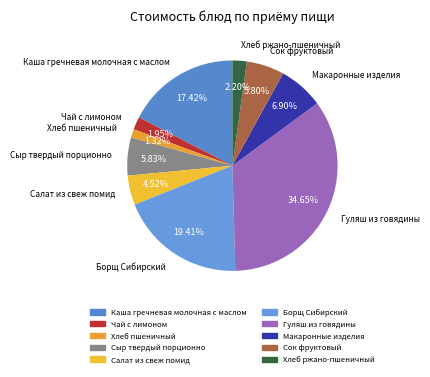

Is there any slice that represents more than half of the pie?

No